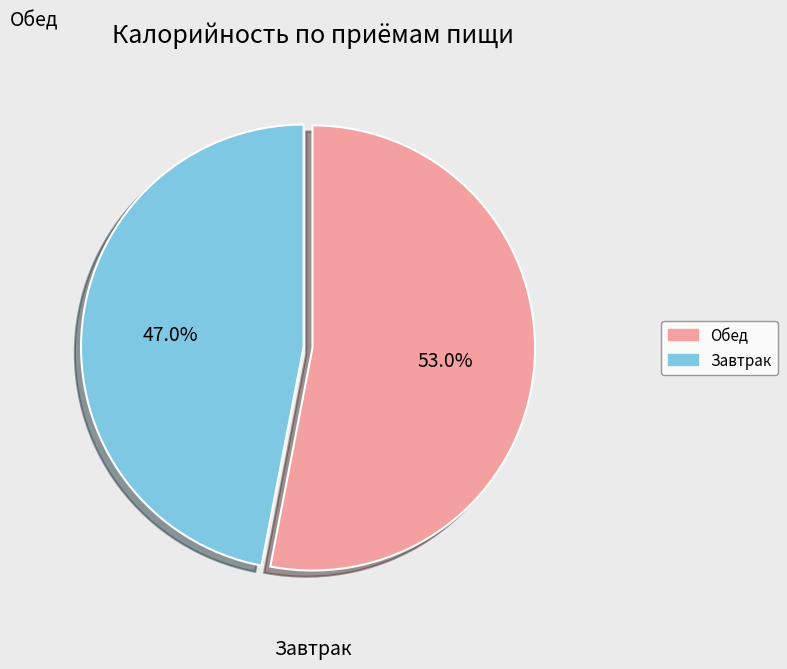

Does any single category account for the majority?

Yes